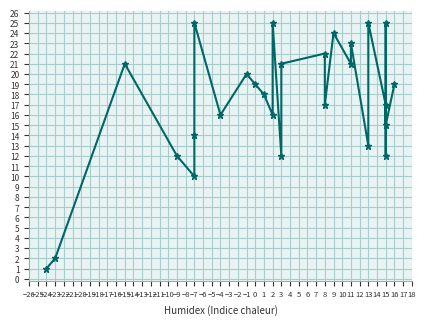

What is the change in value from −15 to 13?

+4